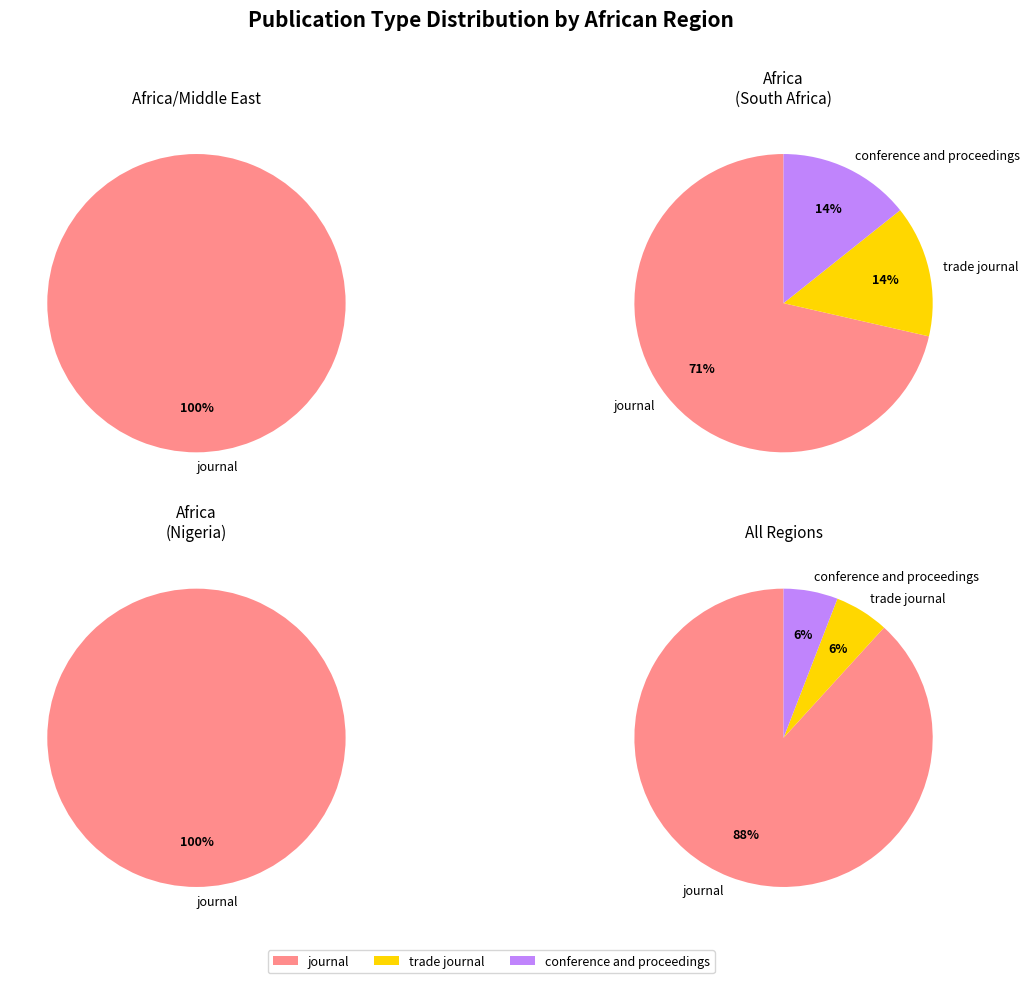

True or false: conference and proceedings accounts for 6% of the total.

True